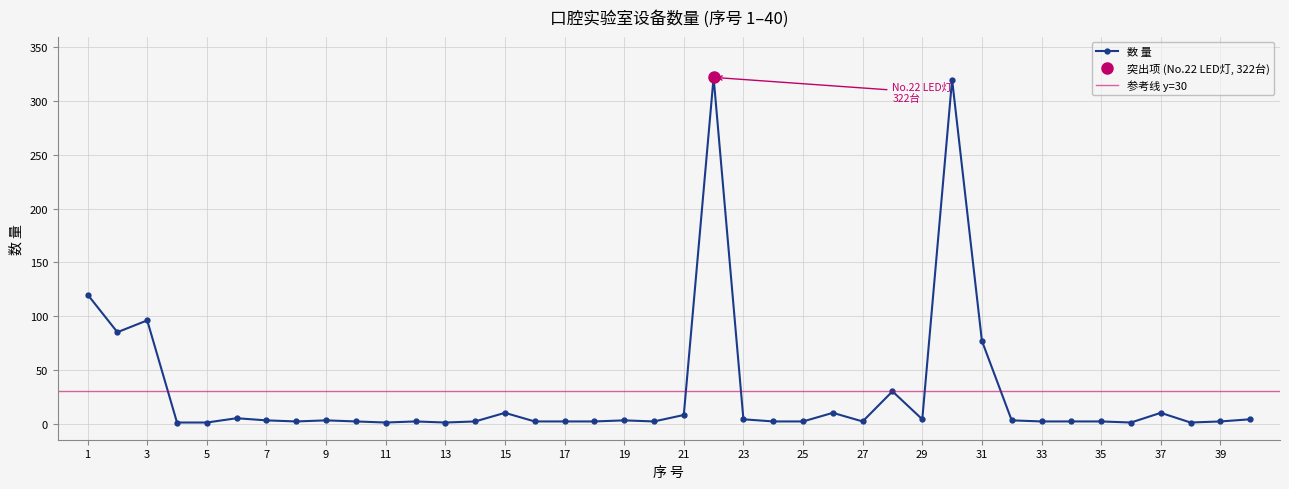

How many lines are shown in the chart?

1